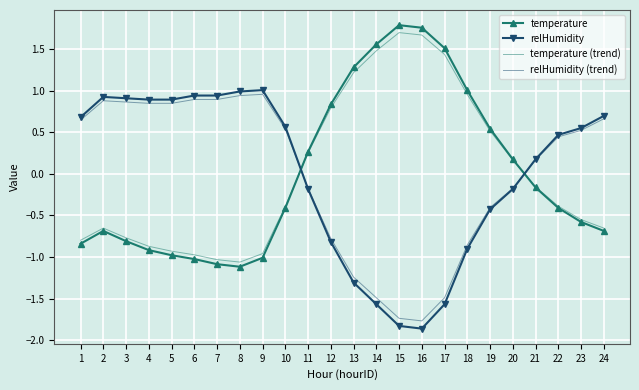

How many times do temperature (trend) and relHumidity cross each other?

2